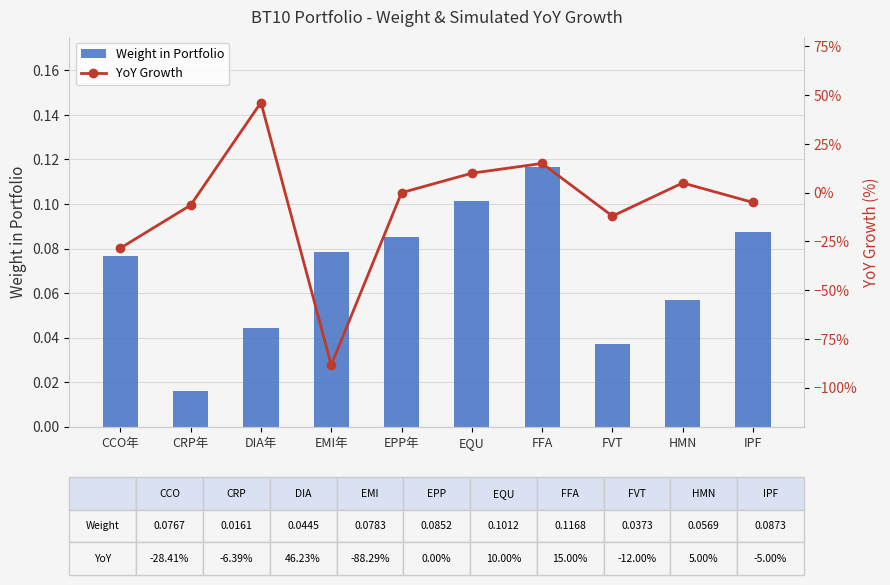

What is the average value of the Weight in Portfolio series?

0.1